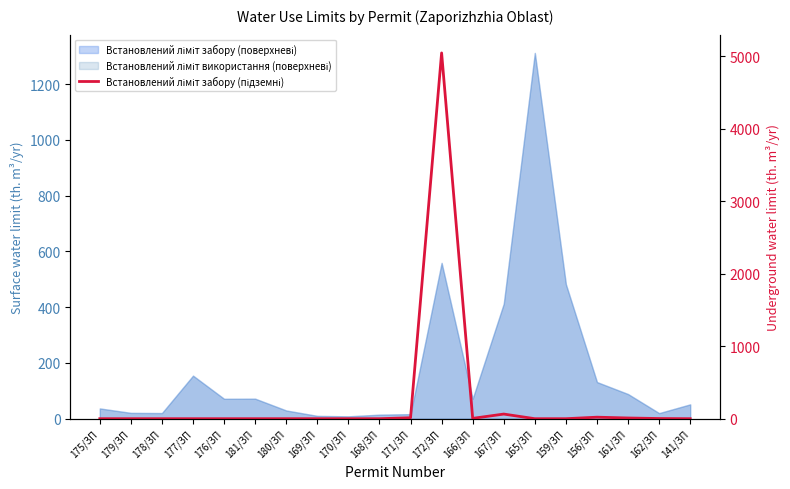

How many categories are shown in the chart?

20